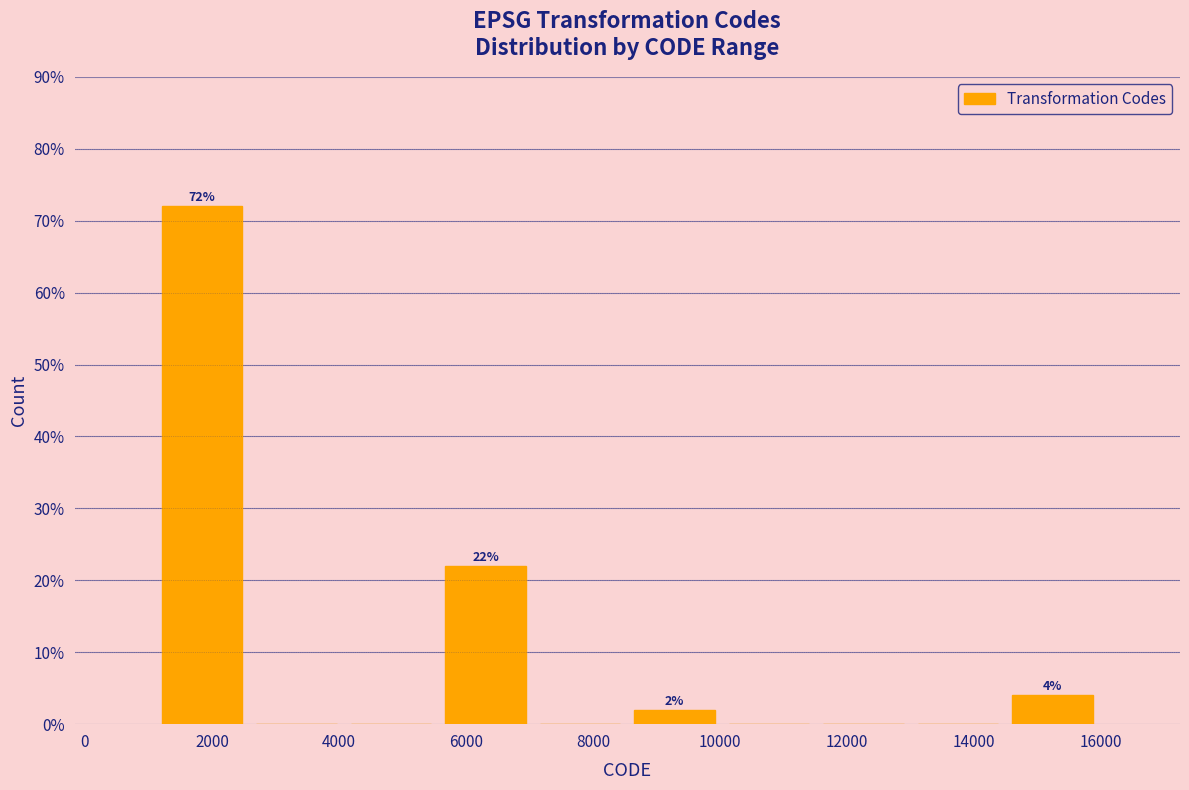

Which range on the x-axis has the tallest bar?

1200 to 2600